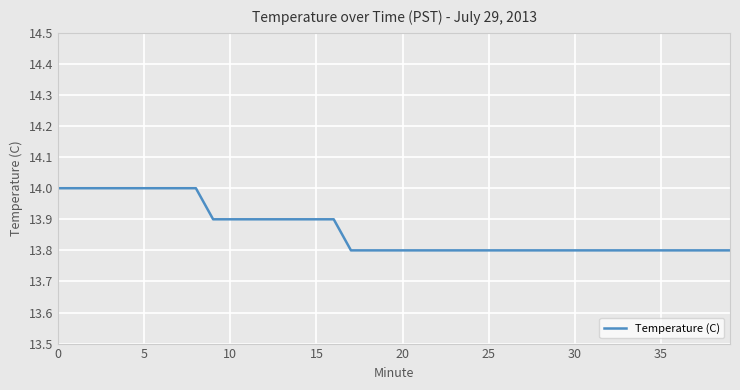

What is the greatest value displayed?

14.0